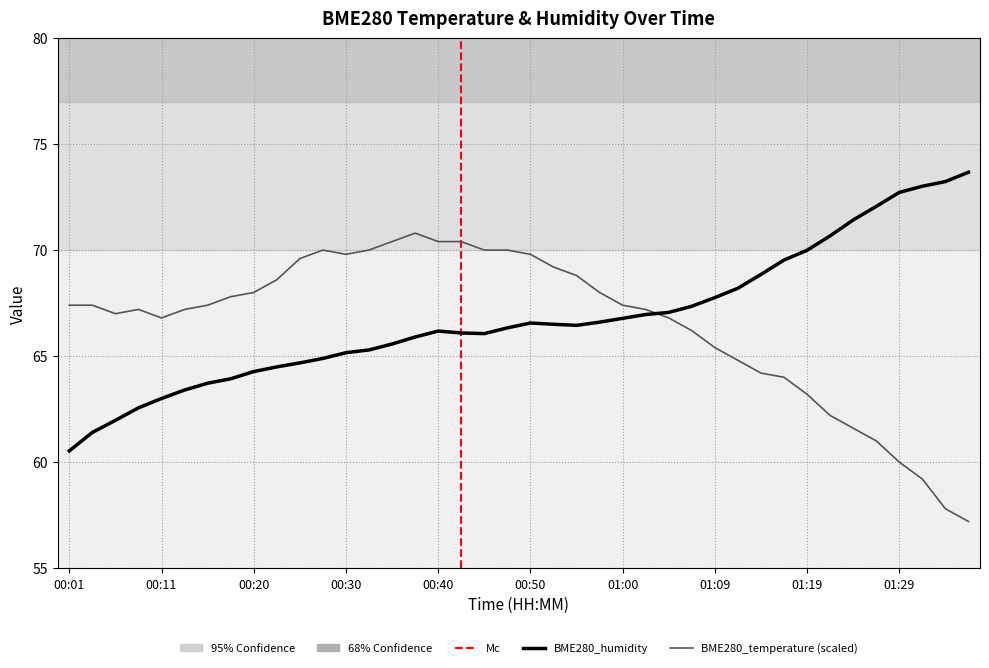

What is the difference between the second highest and minimum values in the BME280_temperature series?

13.2